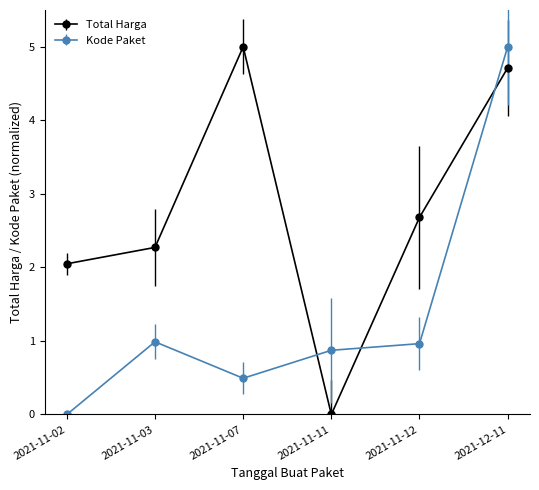

Between 2021-11-03 and 2021-12-11, which series saw the biggest shift?

Kode Paket